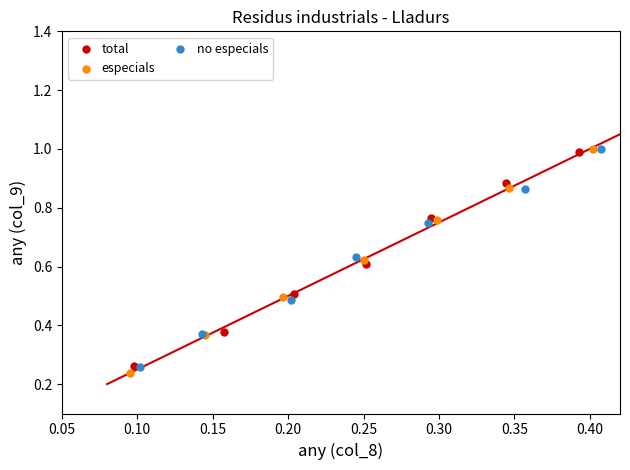

What are all the series names shown in the legend?

total, especials, no especials